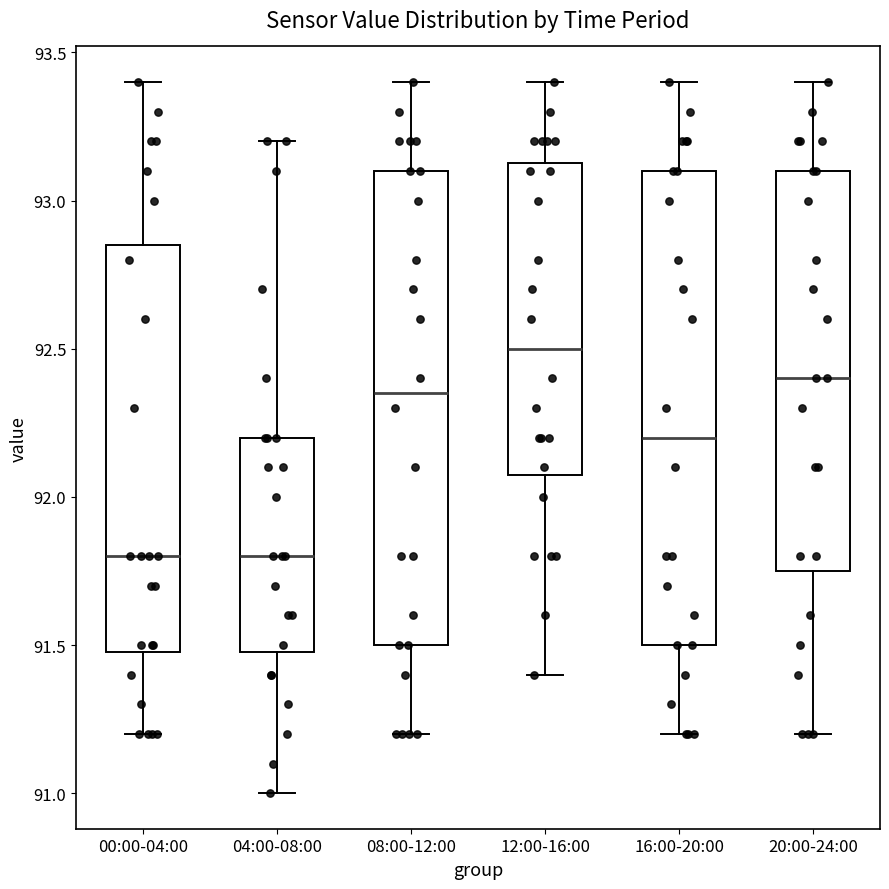

Reading left to right, transcribe this box plot: for each box, give where its median line is, the range the box spans, and where its two whiskers end, as read against the y-axis. The values are not printed on the chart, so give them approximately, as read against the axis.

00:00-04:00: median 91.80, box 91.50 to 92.85, whiskers 91.20 to 93.40
04:00-08:00: median 91.80, box 91.50 to 92.20, whiskers 91.00 to 93.20
08:00-12:00: median 92.35, box 91.50 to 93.10, whiskers 91.20 to 93.40
12:00-16:00: median 92.50, box 92.10 to 93.15, whiskers 91.40 to 93.40
16:00-20:00: median 92.20, box 91.50 to 93.10, whiskers 91.20 to 93.40
20:00-24:00: median 92.40, box 91.75 to 93.10, whiskers 91.20 to 93.40